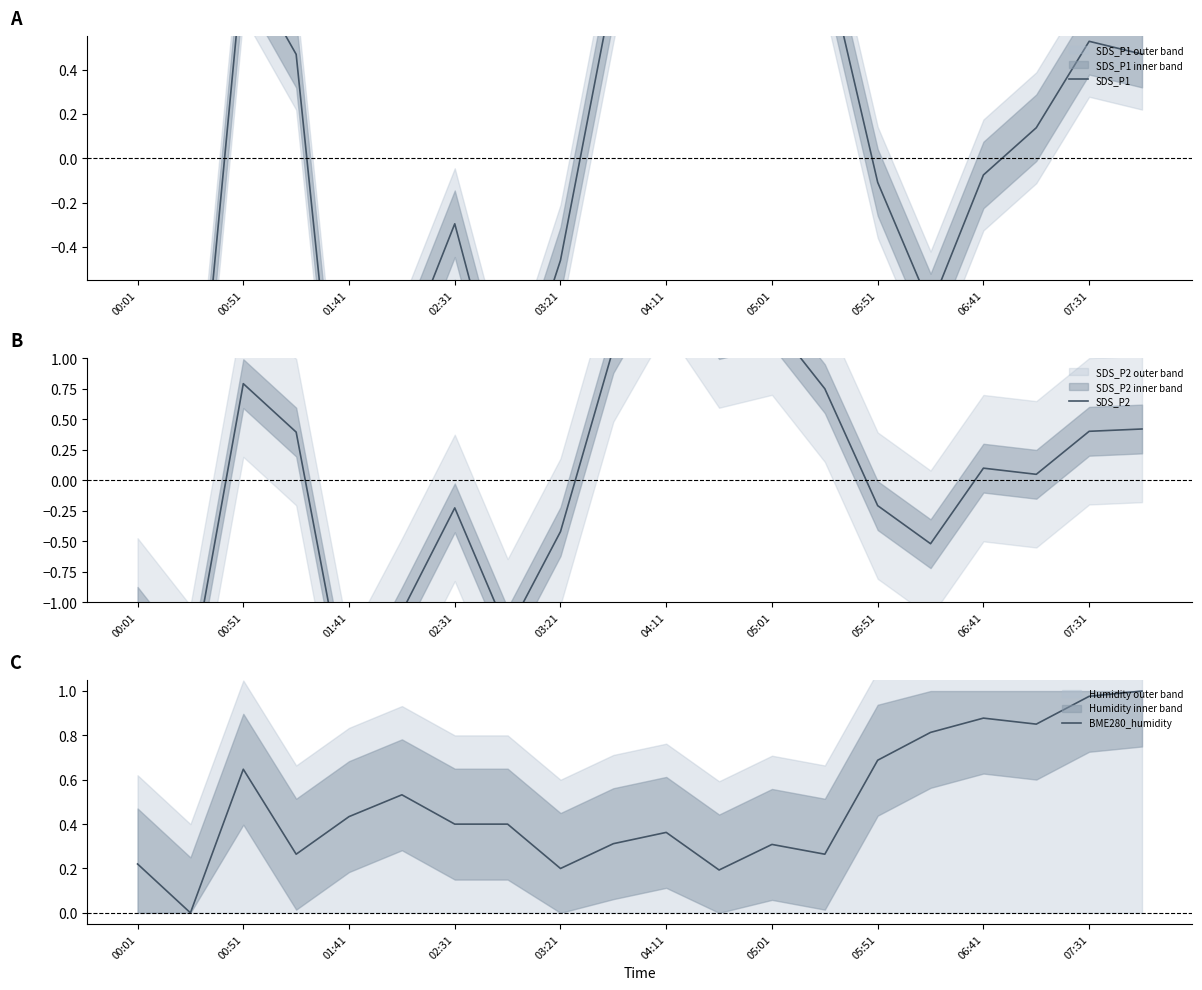

Which series has the largest total across all categories?

BME280_humidity